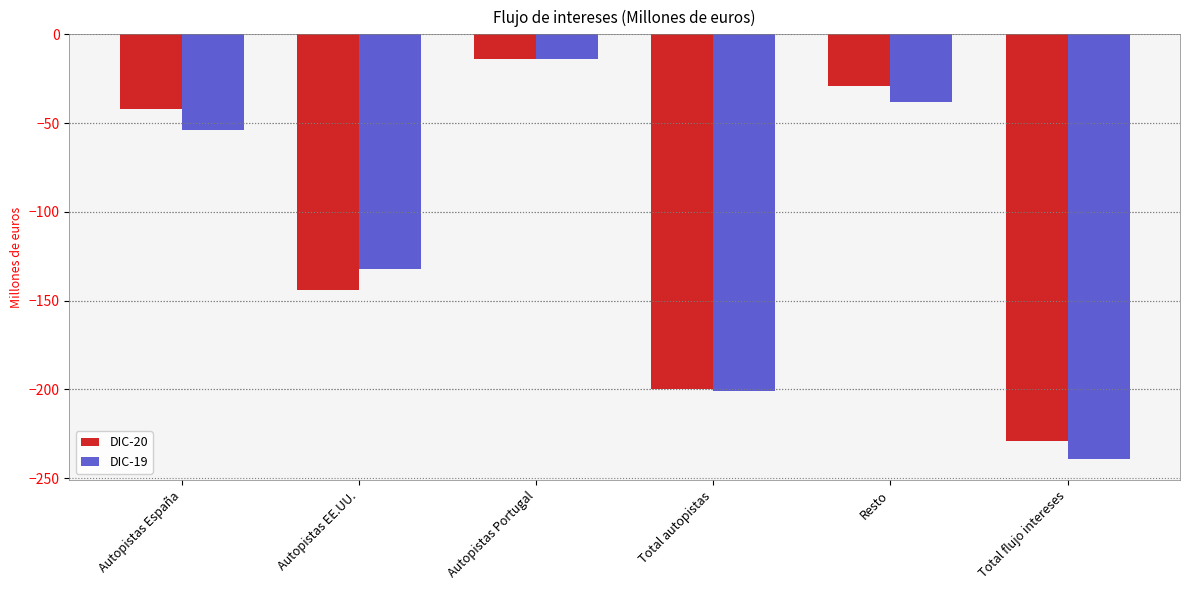

Rank the categories by DIC-20 value from lowest to highest.

Total flujo intereses, Total autopistas, Autopistas EE.UU., Autopistas España, Resto, Autopistas Portugal